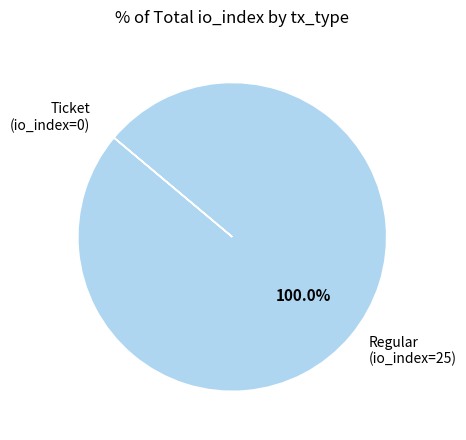

Does Regular (io_index=25) account for over 50% of the chart?

Yes